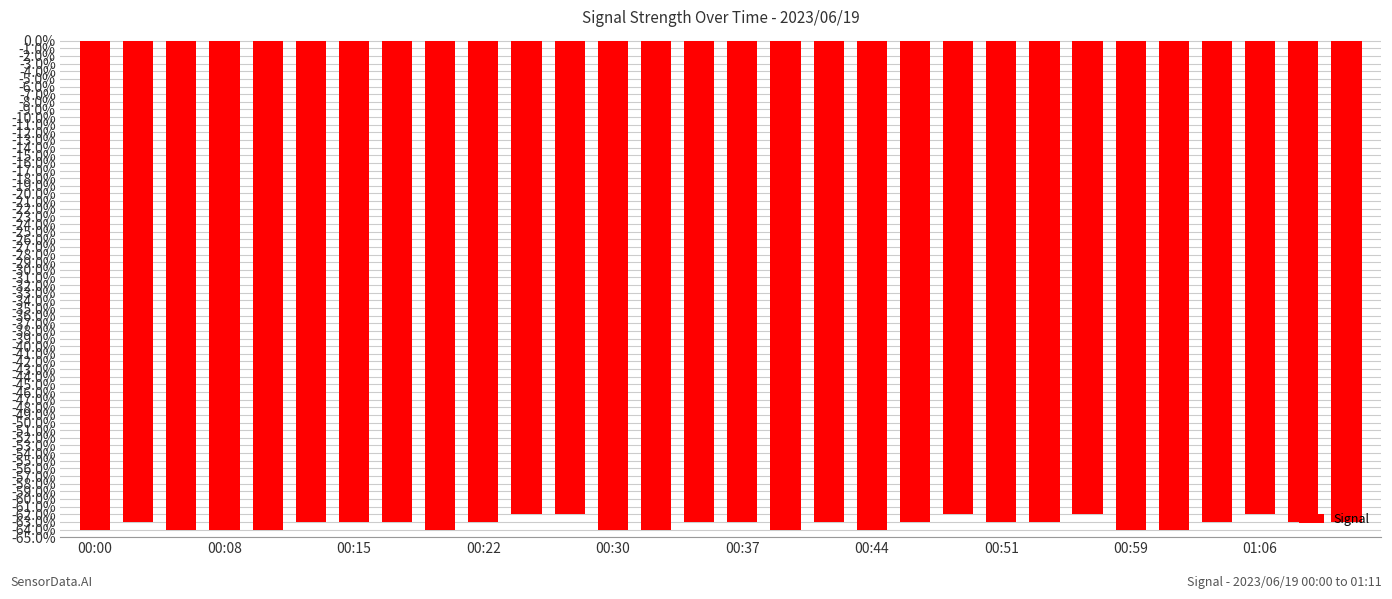

What is the value of the 26th bar from the left?

-64